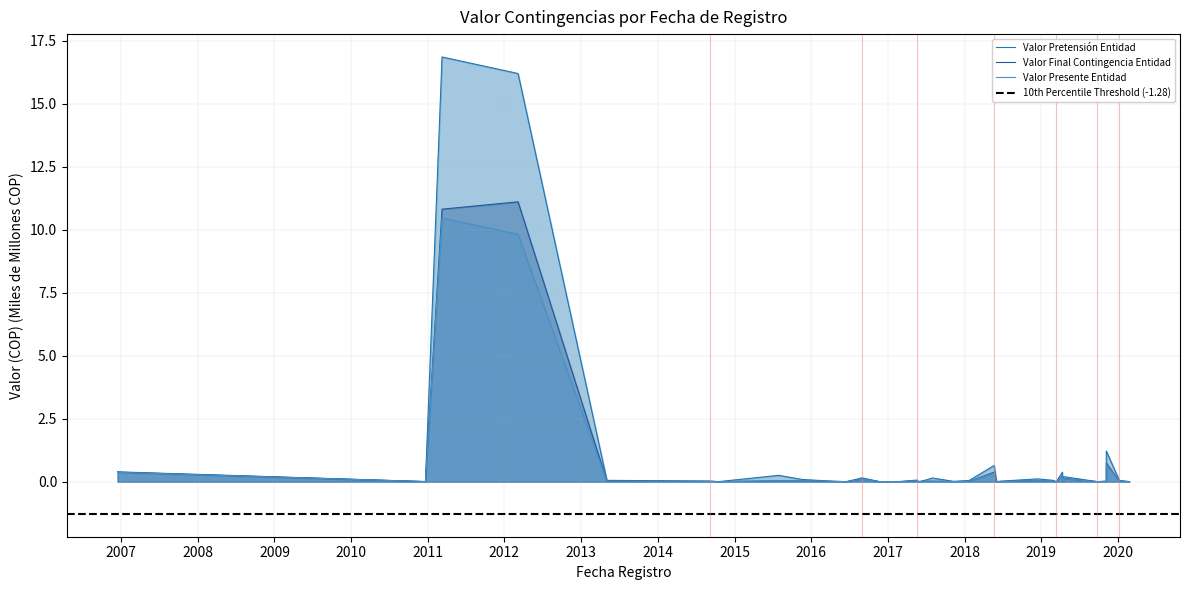

Reading left to right, transcribe all the data shown in this chart.

Valor Pretensión Entidad: 2006/12/16=0.4	2010/12/21=0.0	2011/03/10=16.9	2012/03/06=16.2	2013/05/03=0.1	2014/09/05=0.0	2014/10/16=0.0	2014/10/16=0.0	2015/07/30=0.2	2015/11/18=0.1	2016/04/18=0.0	2016/06/17=0.0	2016/08/30=0.1	2016/11/21=0.0	2017/03/02=0.0	2017/05/19=0.1	2017/05/26=0.0	2017/06/20=0.0	2017/07/31=0.1	2017/11/10=0.0	2018/01/22=0.0	2018/05/21=0.6	2018/06/01=0.0	2018/06/19=0.0	2018/12/14=0.1	2019/02/25=0.1	2019/03/13=0.0	2019/04/11=0.4	2019/04/11=0.2	2019/04/15=0.0	2019/04/15=0.2	2019/09/24=0.0	2019/11/06=0.0	2019/11/06=1.2	2020/01/07=0.0	2020/02/24=0.0
Valor Final Contingencia Entidad: 2006/12/16=0.4	2010/12/21=0.0	2011/03/10=10.8	2012/03/06=11.1	2013/05/03=0.0	2014/09/05=0.0	2014/10/16=0.0	2014/10/16=0.0	2015/07/30=0.0	2015/11/18=0.0	2016/04/18=0.0	2016/06/17=0.0	2016/08/30=0.1	2016/11/21=0.0	2017/03/02=0.0	2017/05/19=0.0	2017/05/26=0.0	2017/06/20=0.0	2017/07/31=0.0	2017/11/10=0.0	2018/01/22=0.0	2018/05/21=0.4	2018/06/01=0.0	2018/06/19=0.0	2018/12/14=0.0	2019/02/25=0.0	2019/03/13=0.0	2019/04/11=0.2	2019/04/11=0.1	2019/04/15=0.0	2019/04/15=0.1	2019/09/24=0.0	2019/11/06=0.0	2019/11/06=0.7	2020/01/07=0.0	2020/02/24=0.0
Valor Presente Entidad: 2006/12/16=0.4	2010/12/21=0.0	2011/03/10=10.5	2012/03/06=9.8	2013/05/03=0.0	2014/09/05=0.0	2014/10/16=0.0	2014/10/16=0.0	2015/07/30=0.0	2015/11/18=0.0	2016/04/18=0.0	2016/06/17=0.0	2016/08/30=0.1	2016/11/21=0.0	2017/03/02=0.0	2017/05/19=0.0	2017/05/26=0.0	2017/06/20=0.0	2017/07/31=0.0	2017/11/10=0.0	2018/01/22=0.0	2018/05/21=0.3	2018/06/01=0.0	2018/06/19=0.0	2018/12/14=0.0	2019/02/25=0.0	2019/03/13=0.0	2019/04/11=0.2	2019/04/11=0.1	2019/04/15=0.0	2019/04/15=0.1	2019/09/24=0.0	2019/11/06=0.0	2019/11/06=0.7	2020/01/07=0.0	2020/02/24=0.0